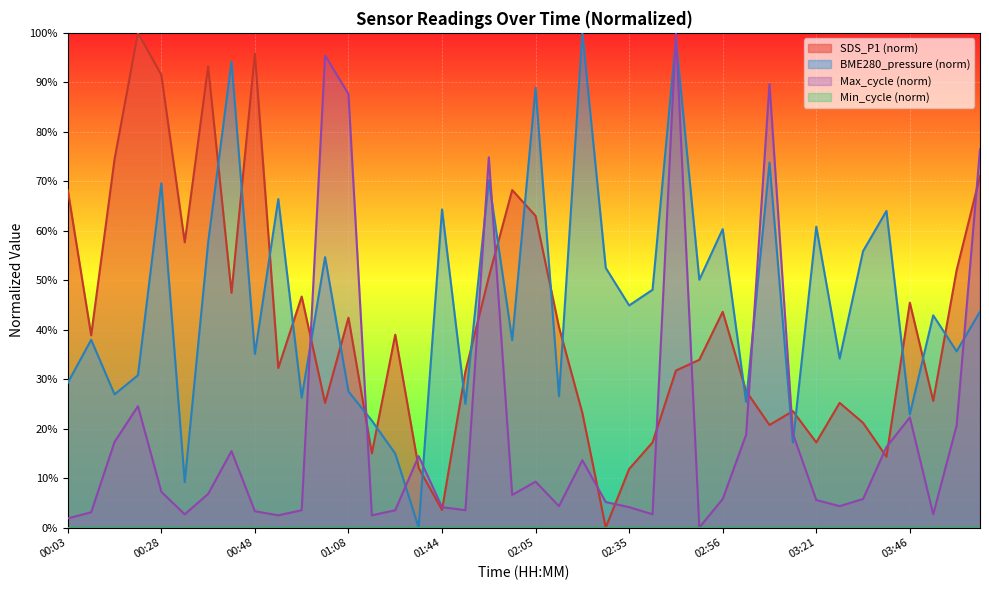

True or false: SDS_P1 has a value of 42.4 at 01:08.

True